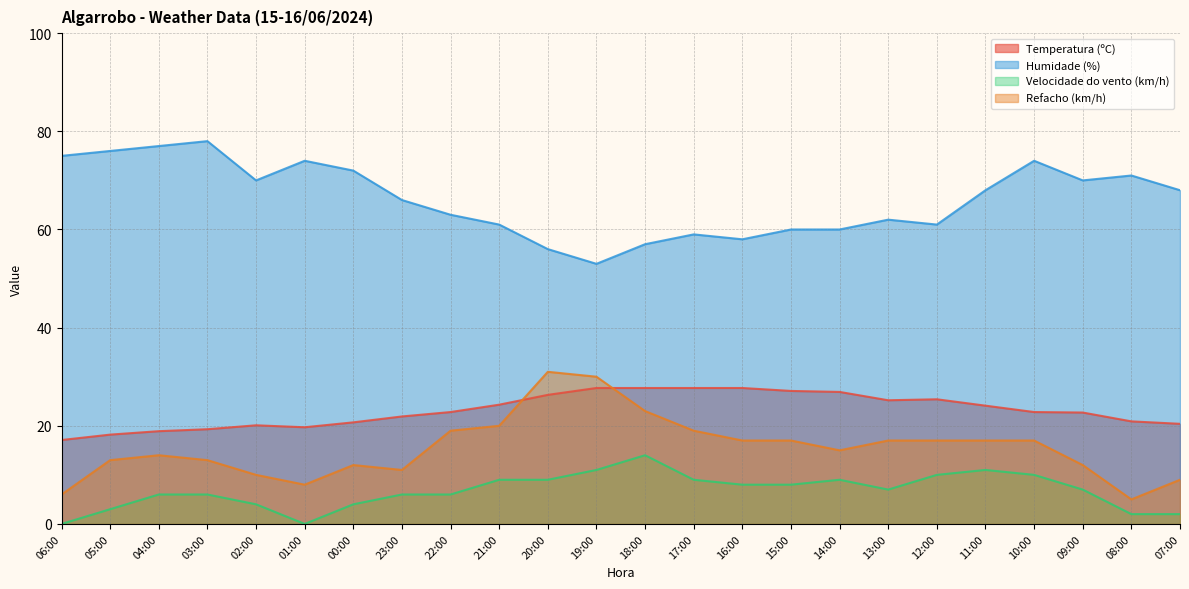

At which category does Humidade (%) reach its first local valley?

02:00